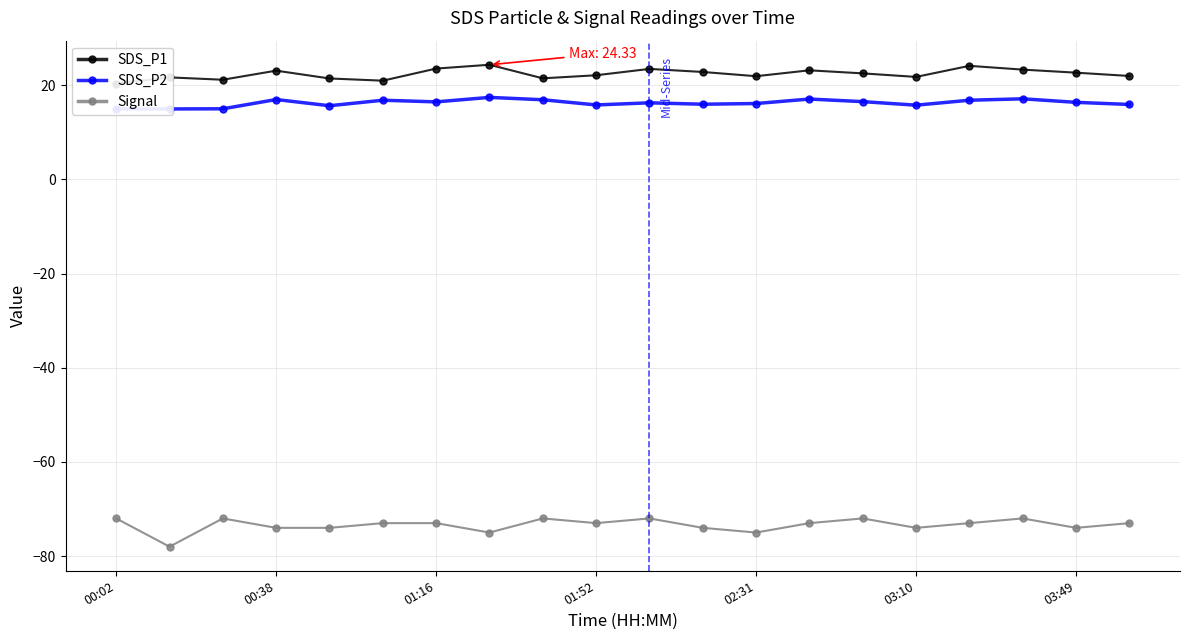

The Signal series shows -73 at 01:52. True or false?

True